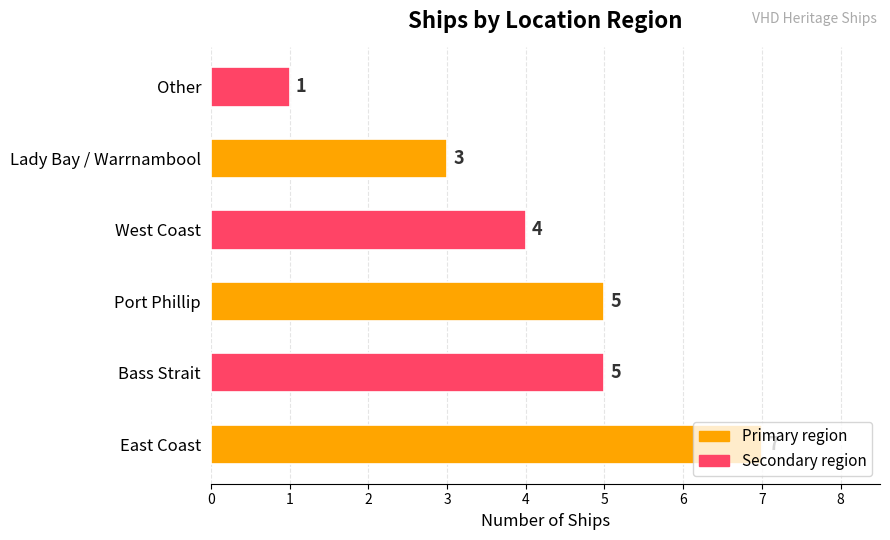

At which category does the chart reach its minimum across all series?

Other